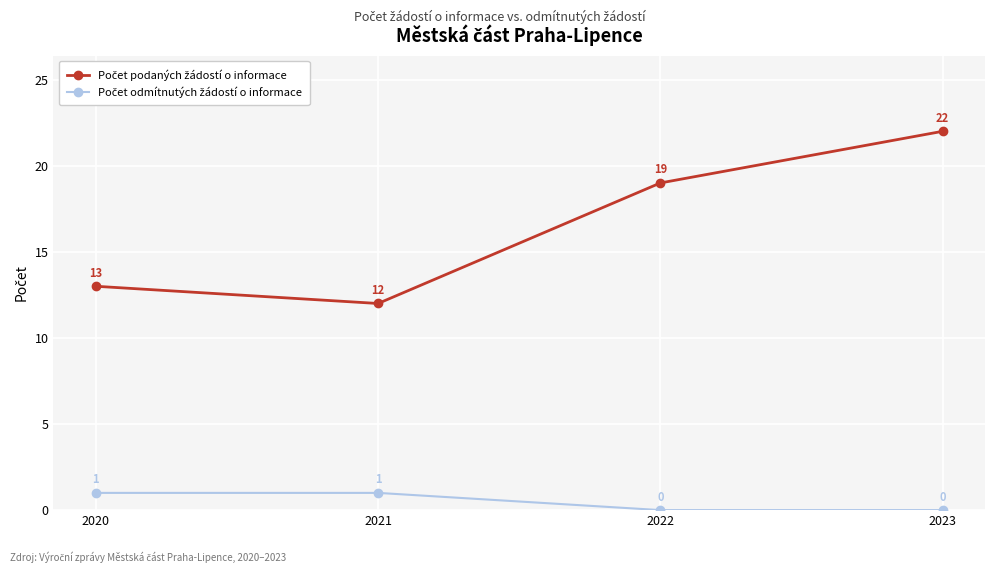

At how many categories does at least one series exceed 7?

4